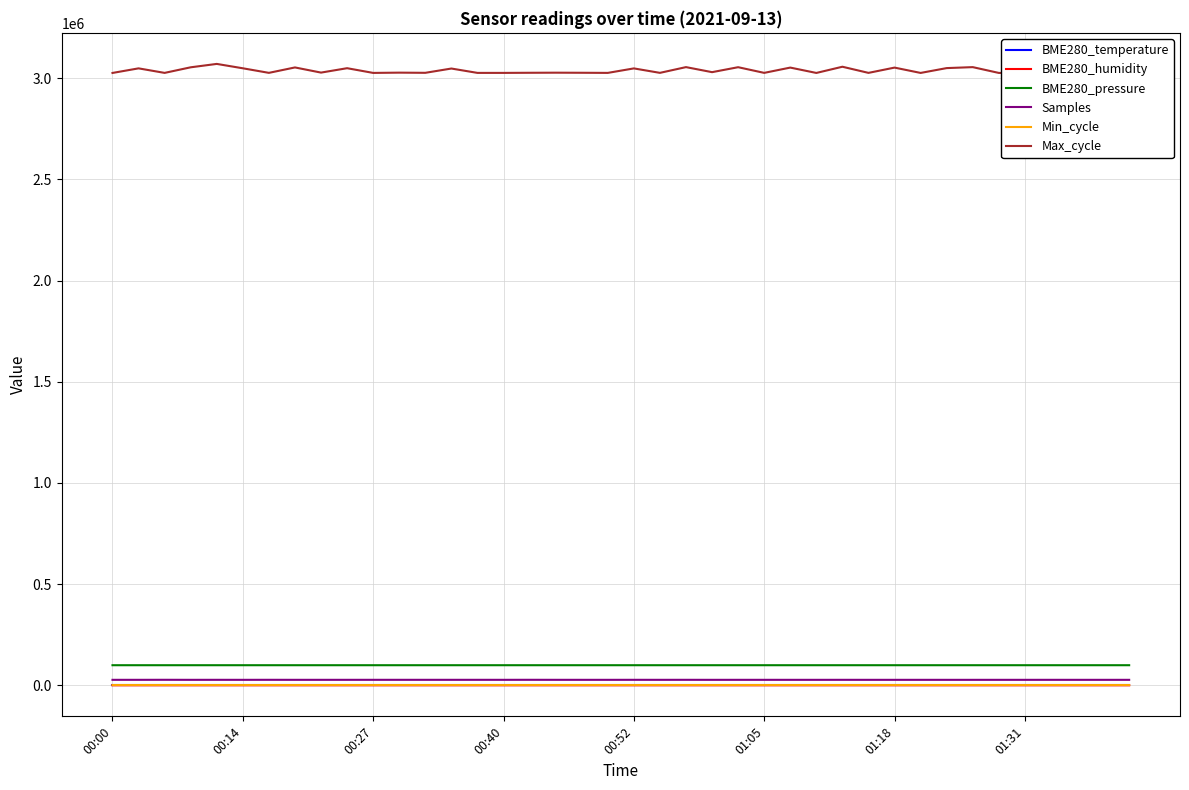

Which series has the largest range (max minus min)?

Max_cycle